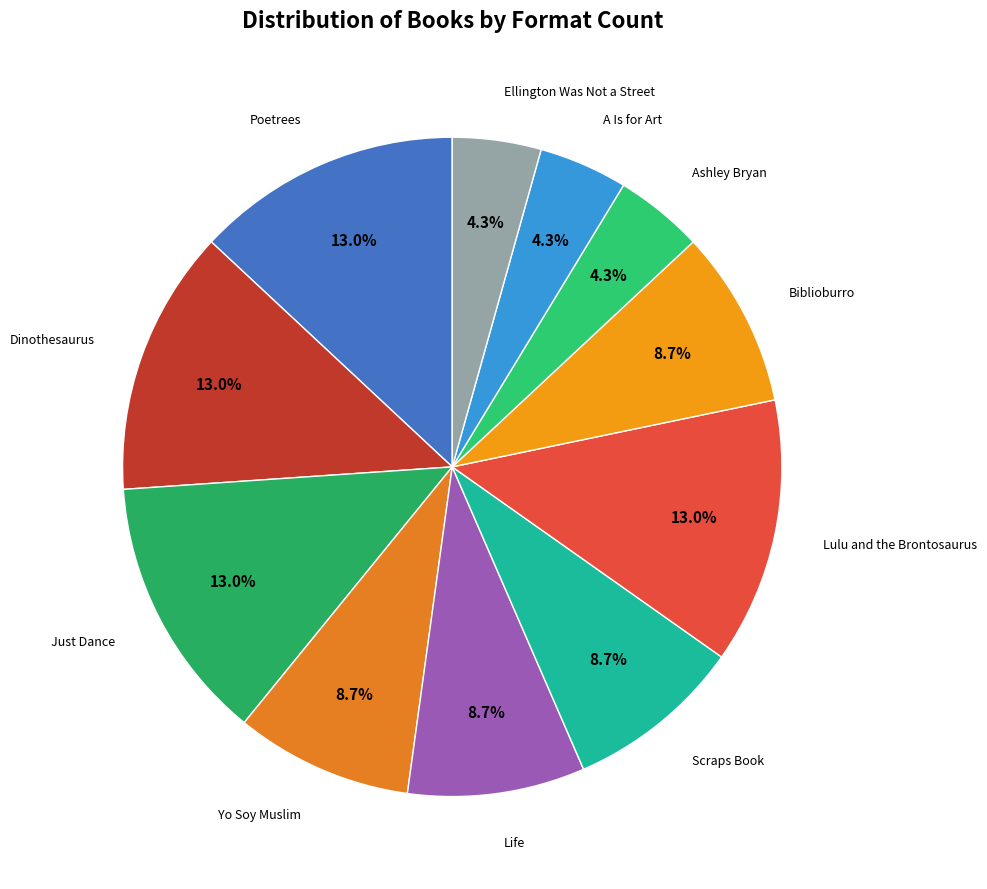

How many slices are in this pie chart?

11